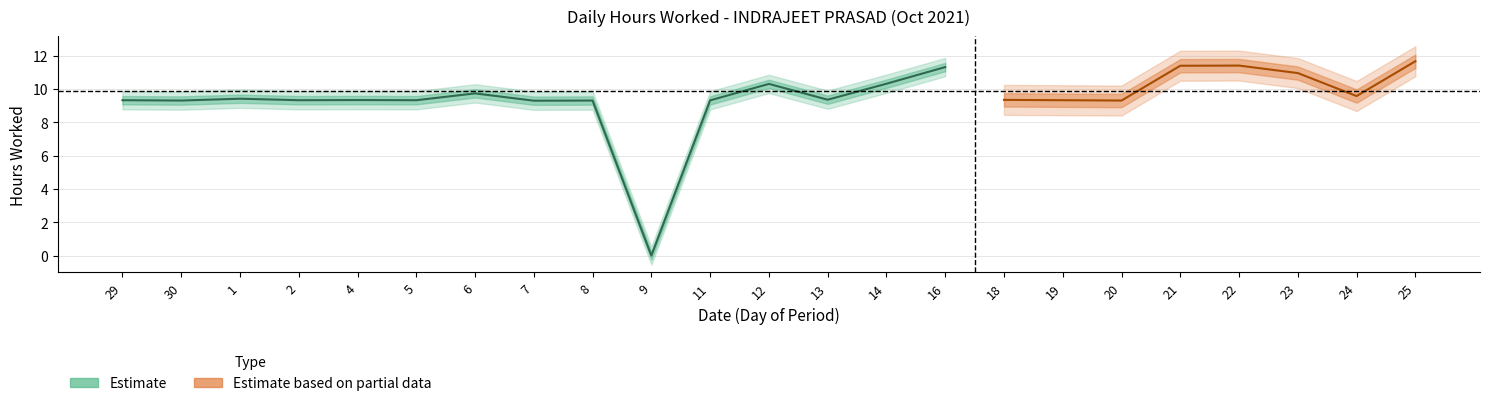

How many lines are shown in the chart?

2